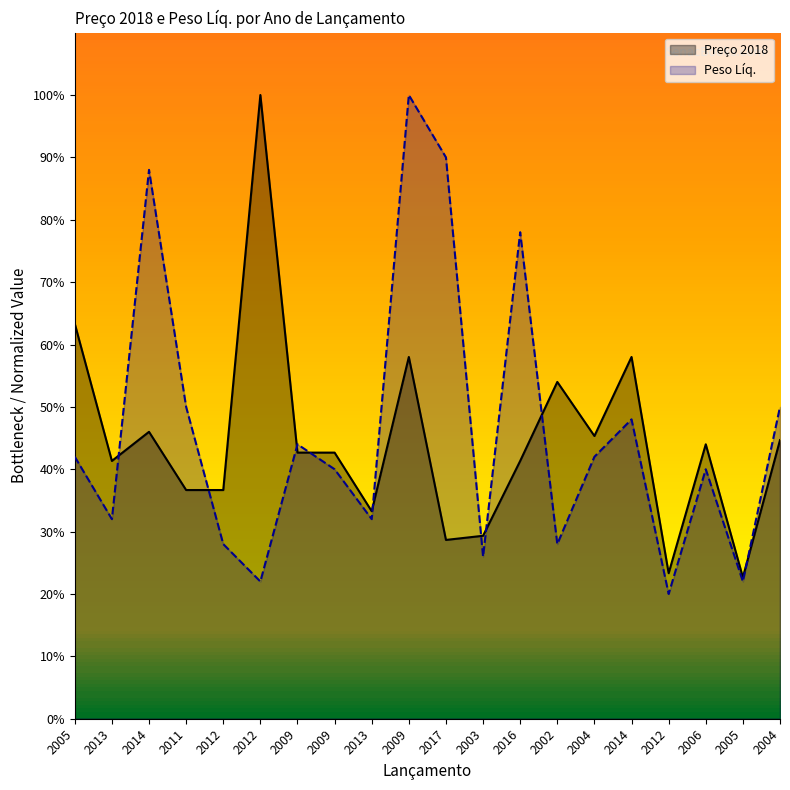

What is the label of the 19th point from the left?

2005